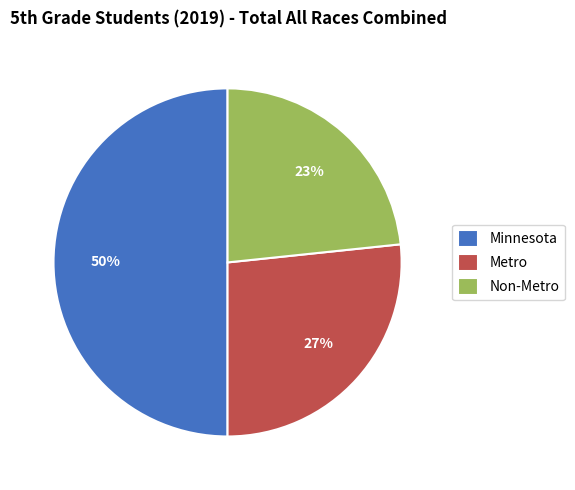

To the nearest percent, what is the average slice percentage?

33%